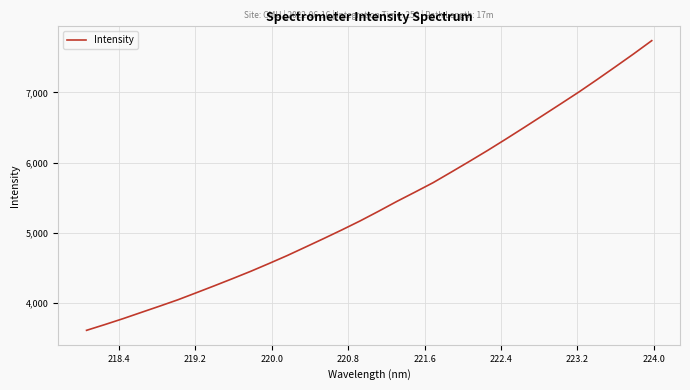

What is the difference between the maximum and minimum values?

4135.7